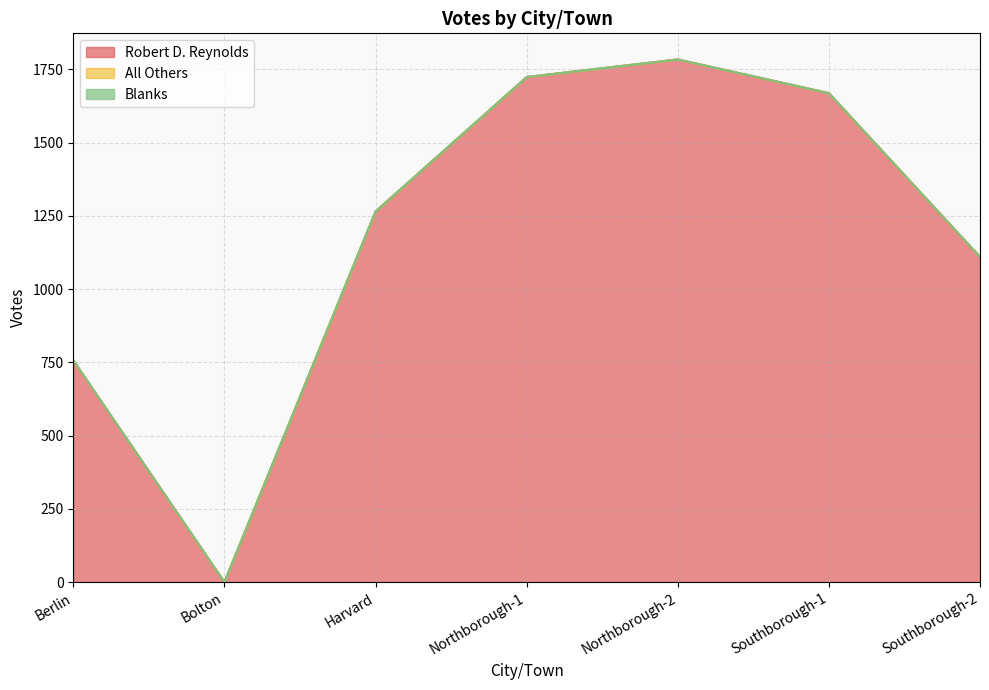

At how many categories does at least one series exceed 184?

6